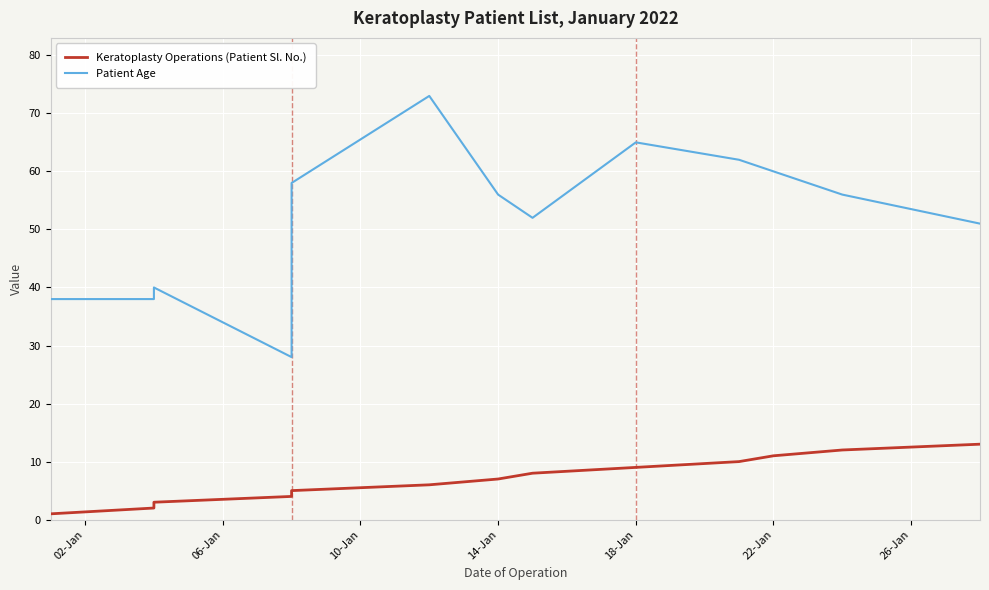

List the series in order of their overall mean, lowest first.

Keratoplasty Operations (Patient Sl. No.), Patient Age